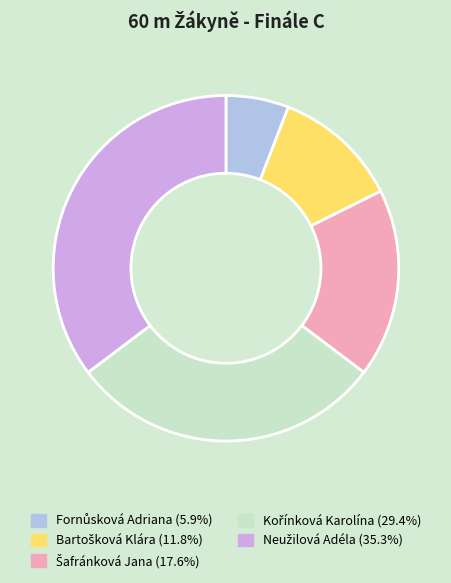

Does any single category account for the majority?

No